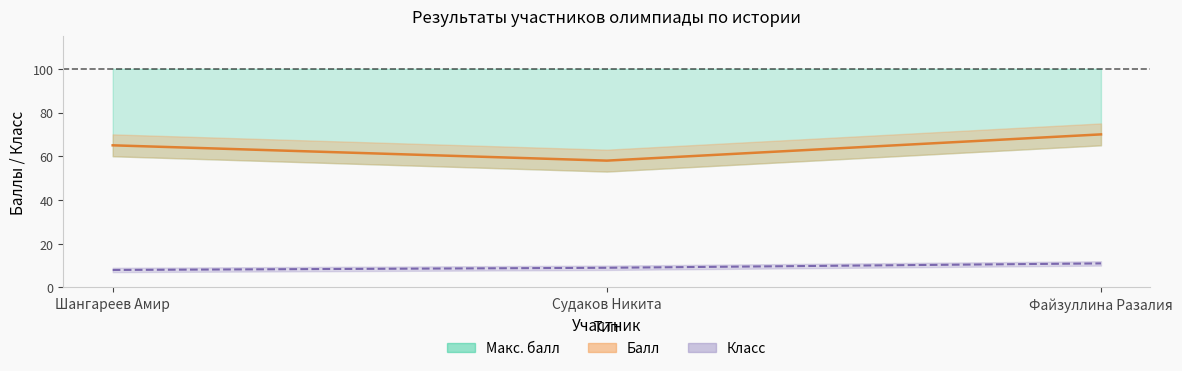

Is it true that the value at Судаков Никита is 58?

True